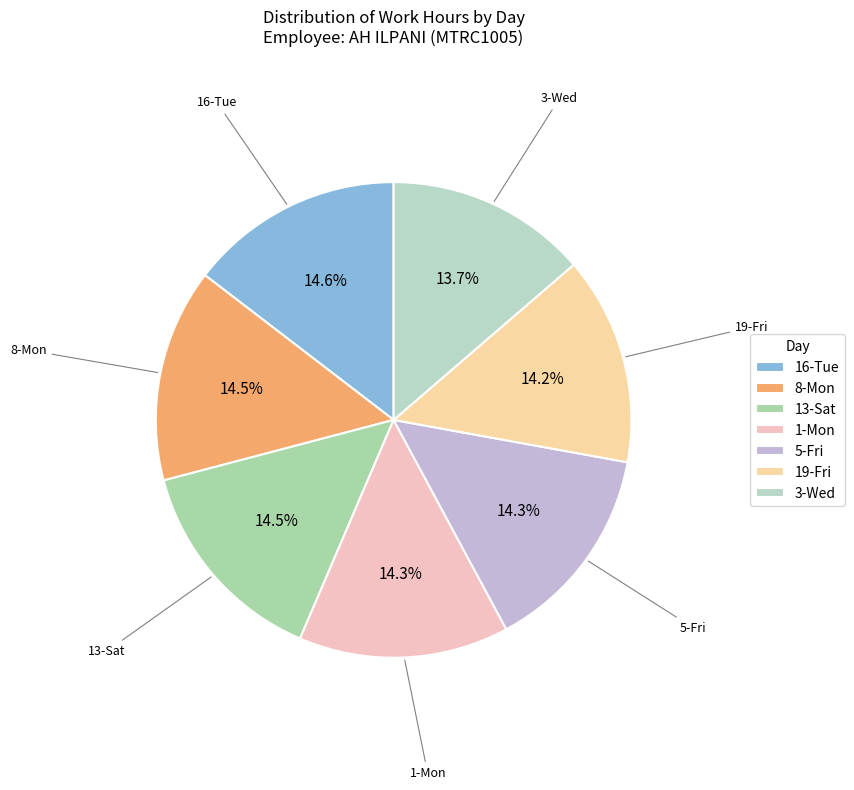

How many slices are in this pie chart?

7